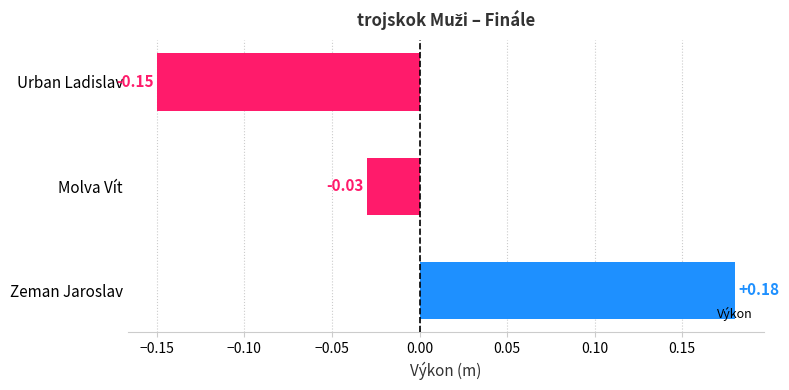

What is the difference between the second highest and minimum values?

0.1